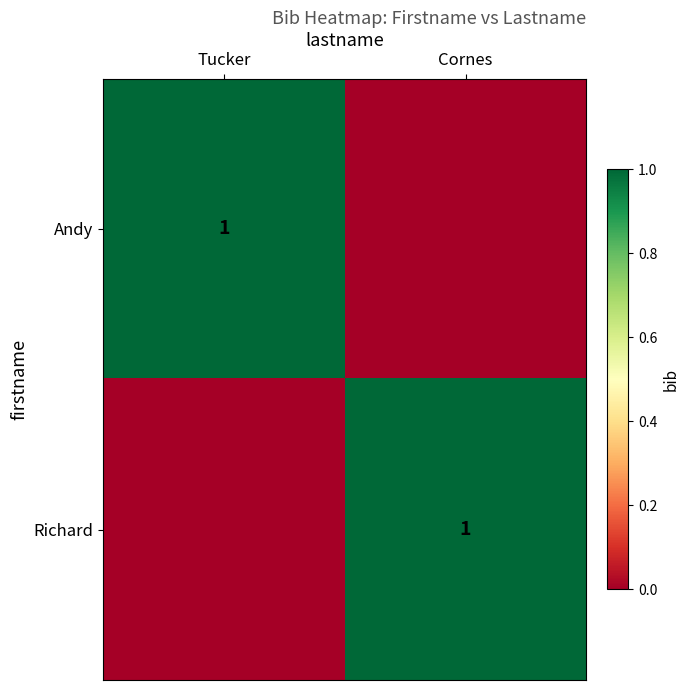

True or false: Richard has a value of 1 at Cornes.

True